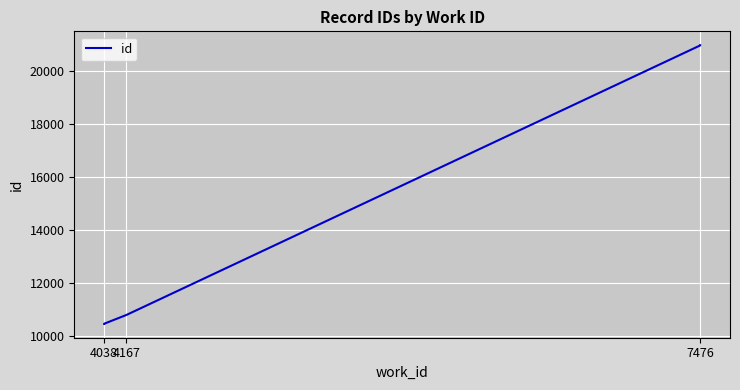

How many lines are shown in the chart?

1